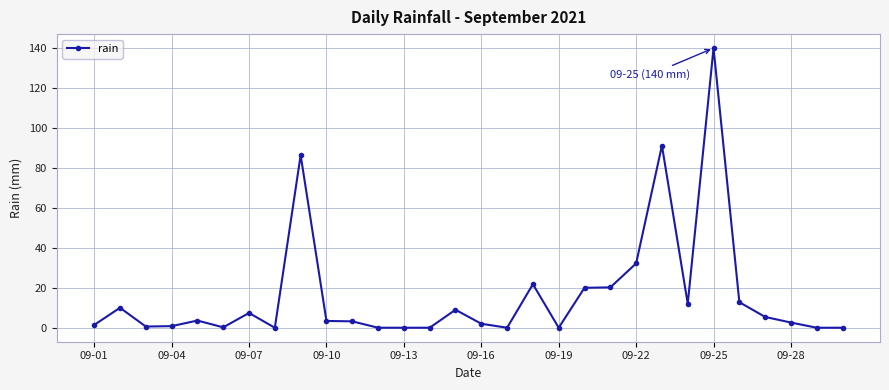

True or false: the data has more than 1 interior local peaks.

True